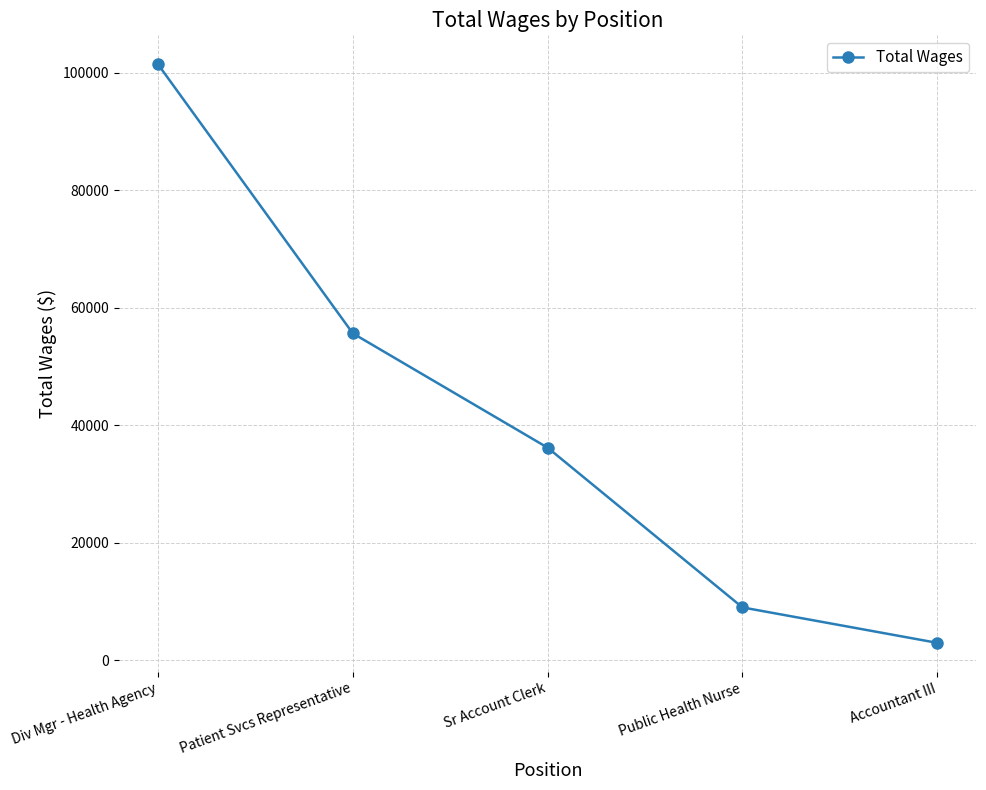

What is the label of the 1st point from the left?

Div Mgr - Health Agency